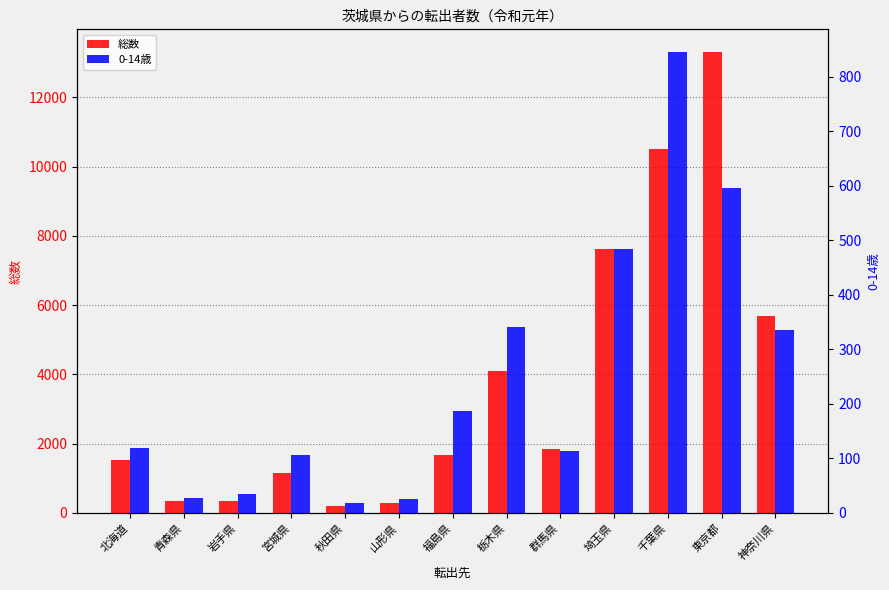

What position from the right is 青森県?

12